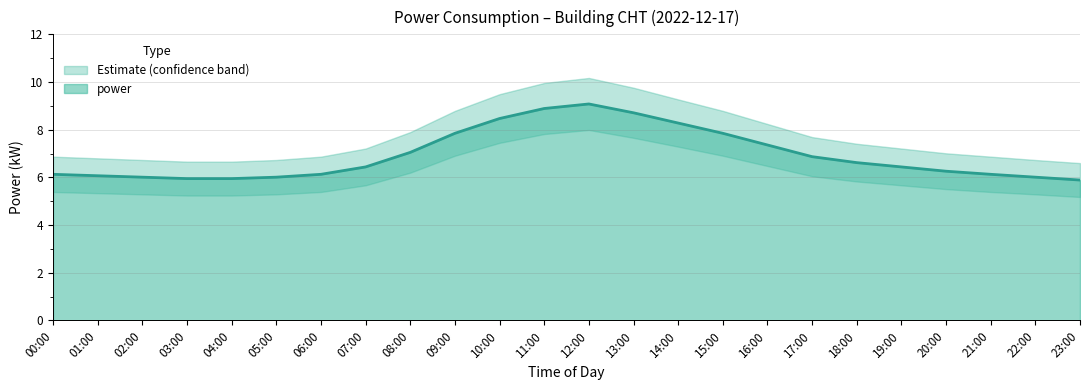

What is the maximum value for power?

9.1